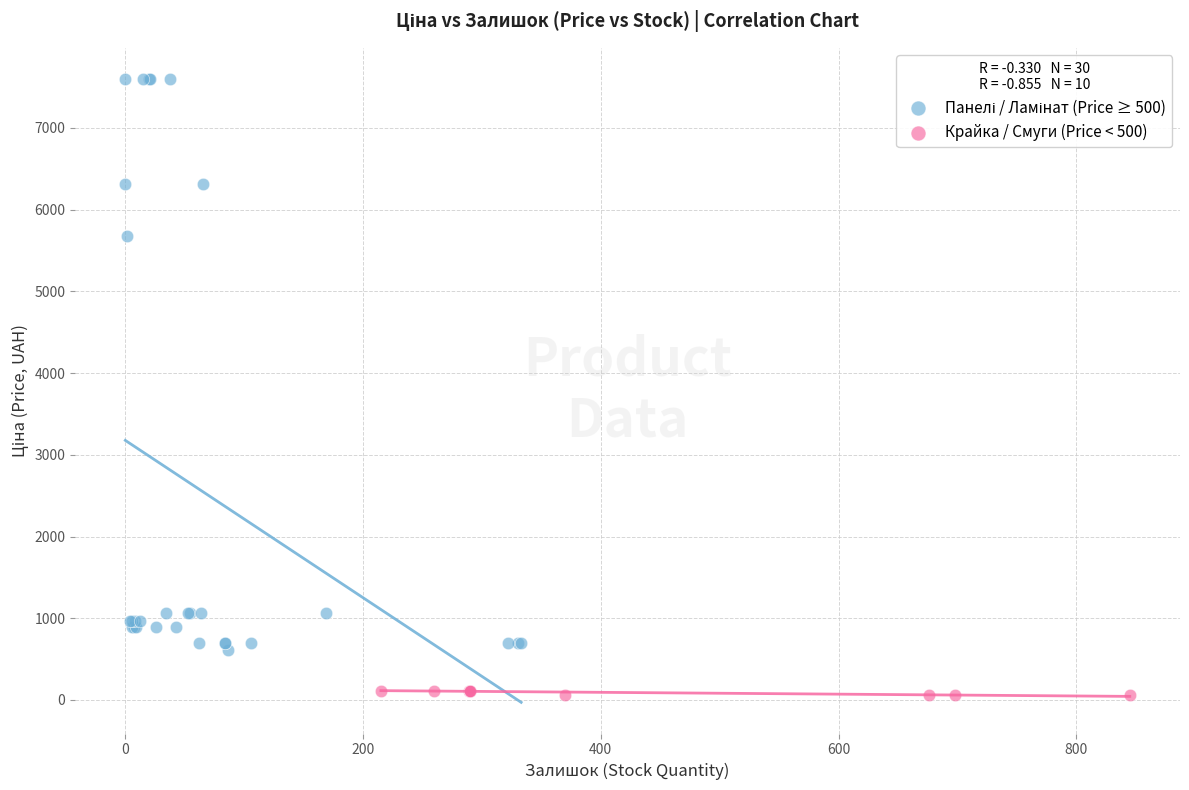

Which series contains the lowest Y value?

Крайка / Смуги (Price < 500)